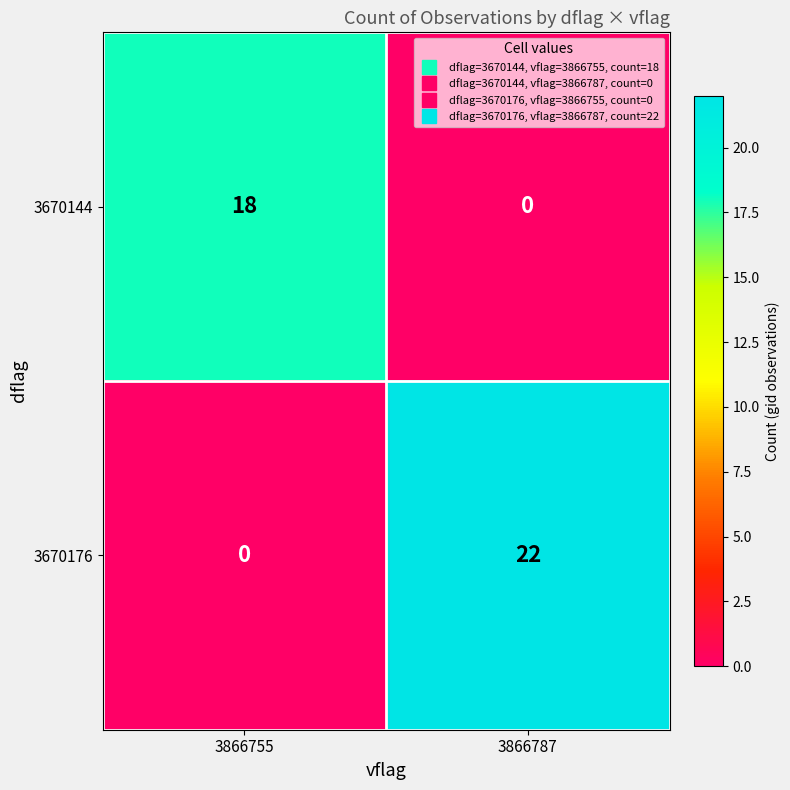

Which series has the largest total across all categories?

3670176